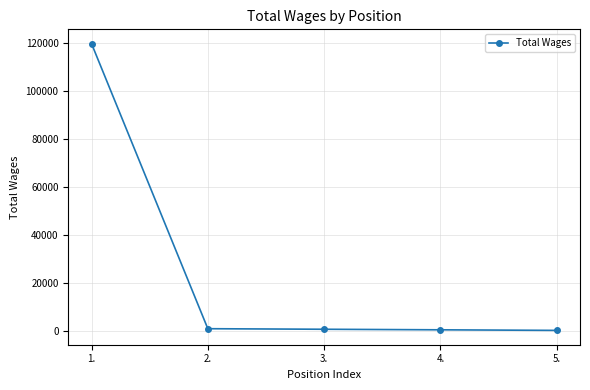

What is the value of the 4th point from the left?

690